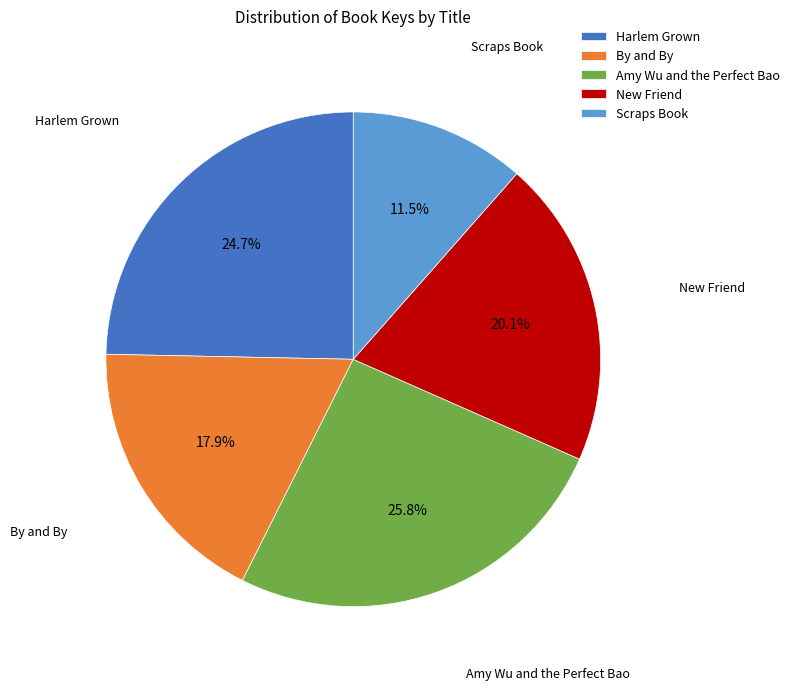

What is the total percentage of Scraps Book and Amy Wu and the Perfect Bao?

37.3%